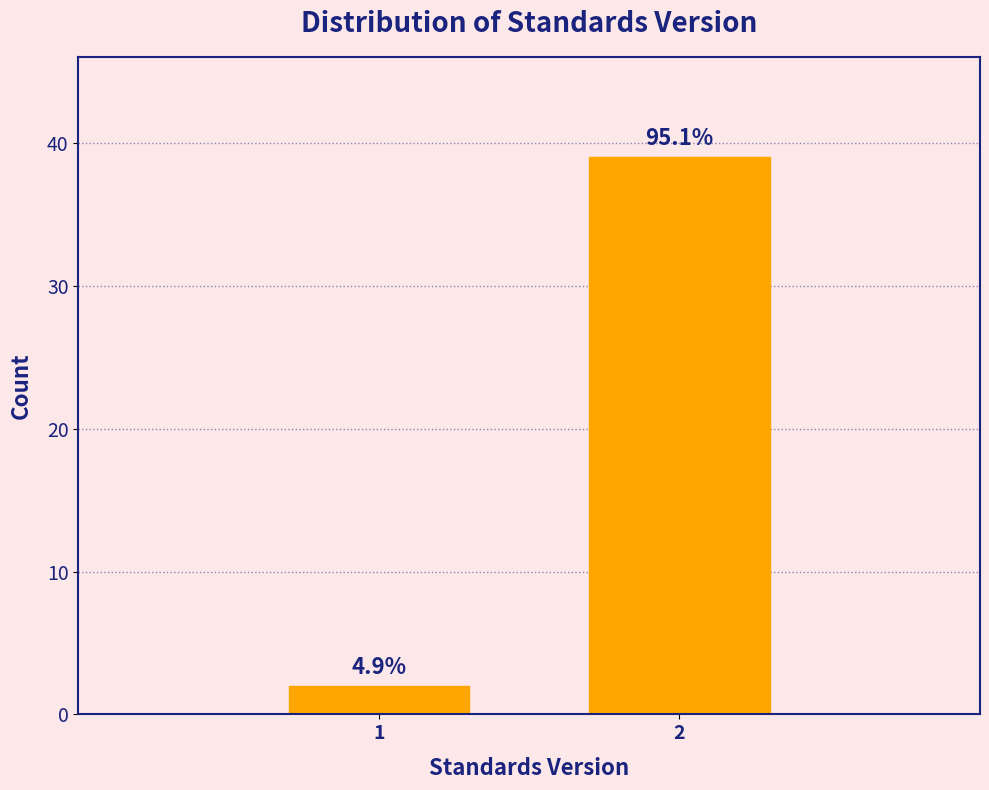

Are the bars horizontal?

No